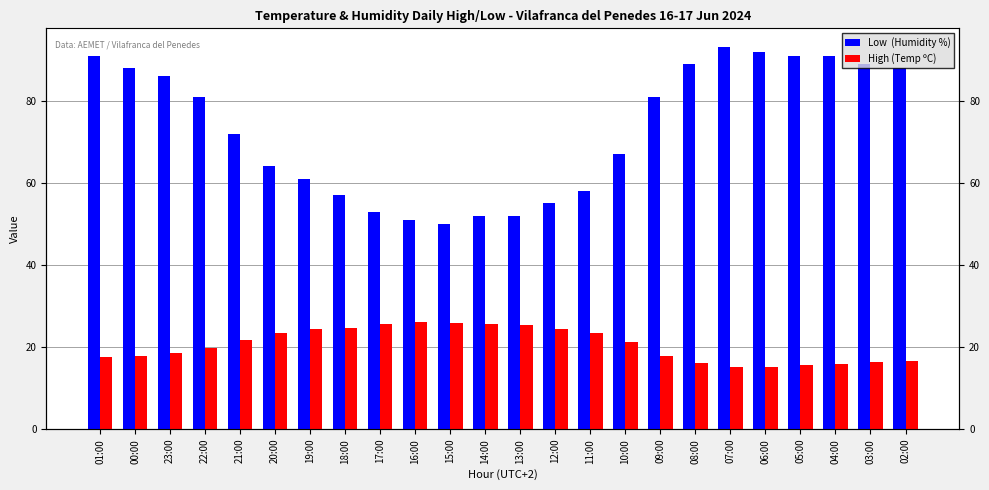

Reading left to right, what are all the values shown in this chart?

Low  (Humidity %): 91.0	88.0	86.0	81.0	72.0	64.0	61.0	57.0	53.0	51.0	50.0	52.0	52.0	55.0	58.0	67.0	81.0	89.0	93.0	92.0	91.0	91.0	89.0	88.0
High (Temp ºC): 17.5	17.9	18.6	19.7	21.6	23.5	24.3	24.6	25.6	26.1	25.9	25.6	25.4	24.5	23.3	21.2	17.9	16.2	15.0	15.1	15.5	15.9	16.4	16.7